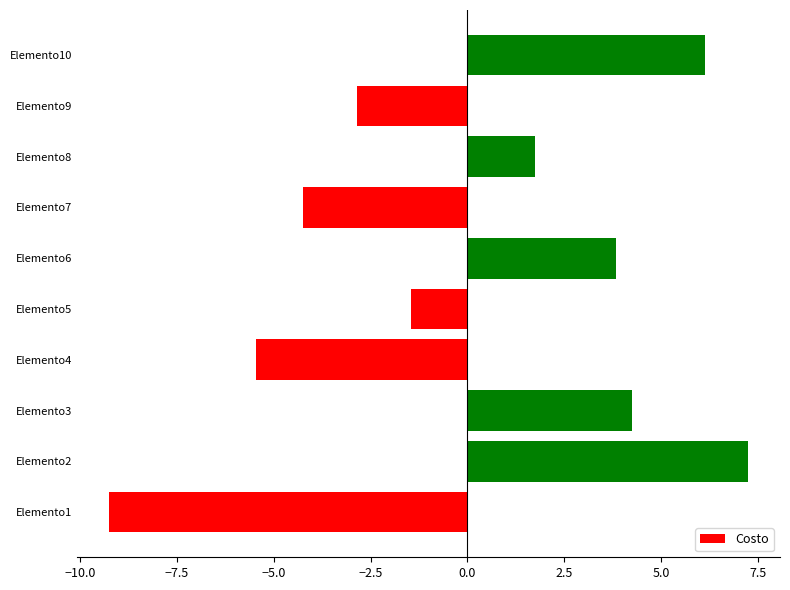

How many categories are shown in the chart?

10